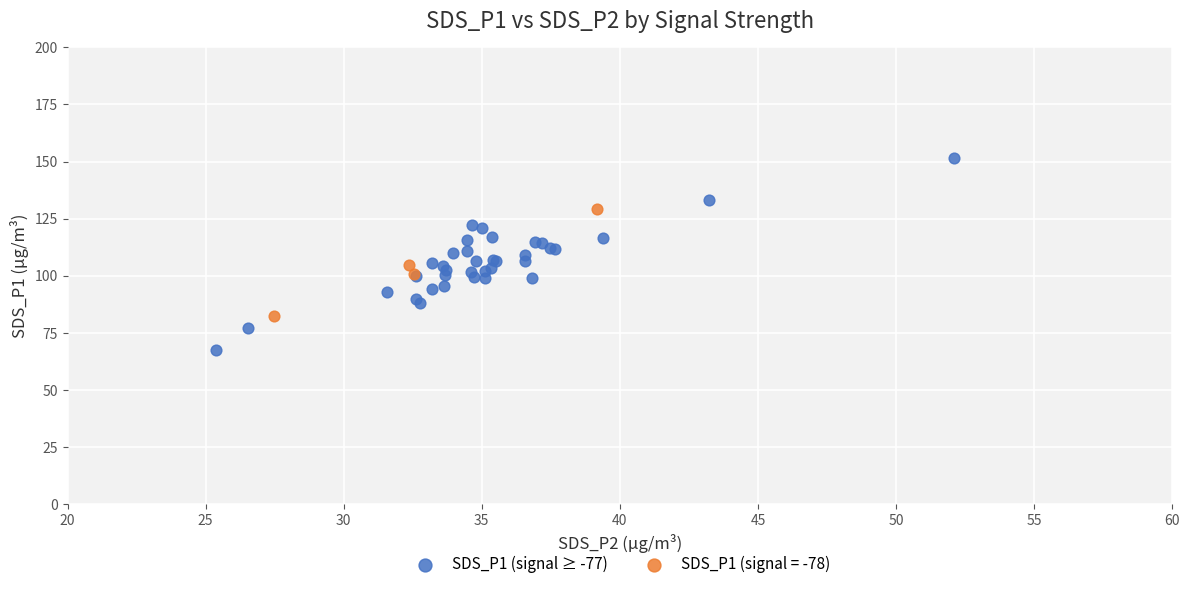

Which series has the widest spread of Y values?

SDS_P1 (signal ≥ -77)